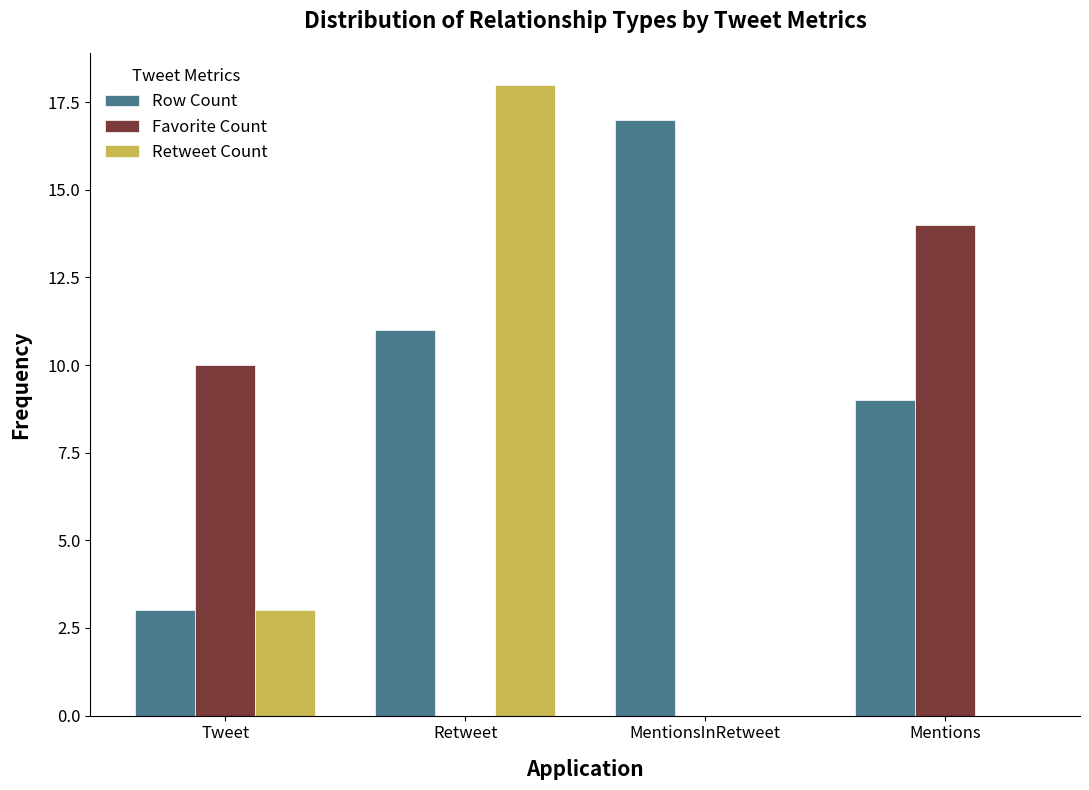

At which label does Row Count reach its peak?

MentionsInRetweet